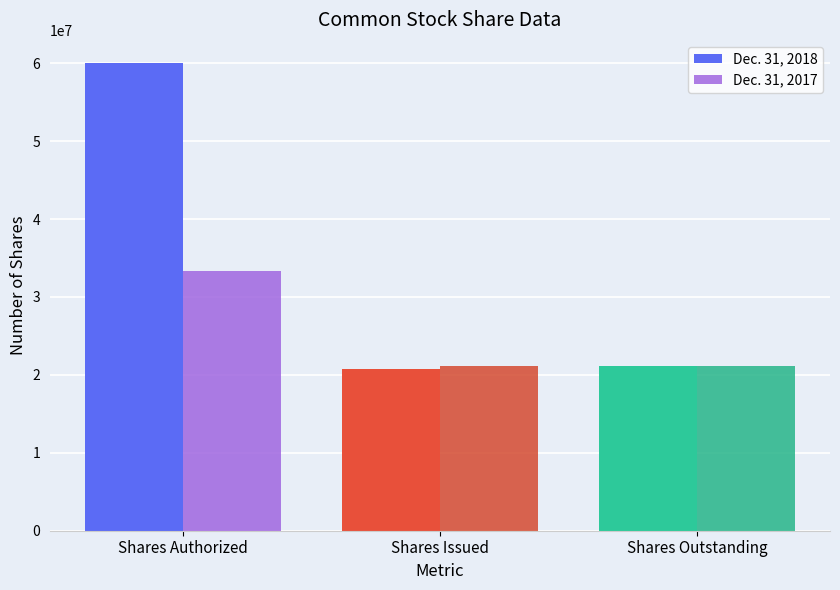

Between Shares Authorized and Shares Issued, which series saw the biggest shift?

Dec. 31, 2018